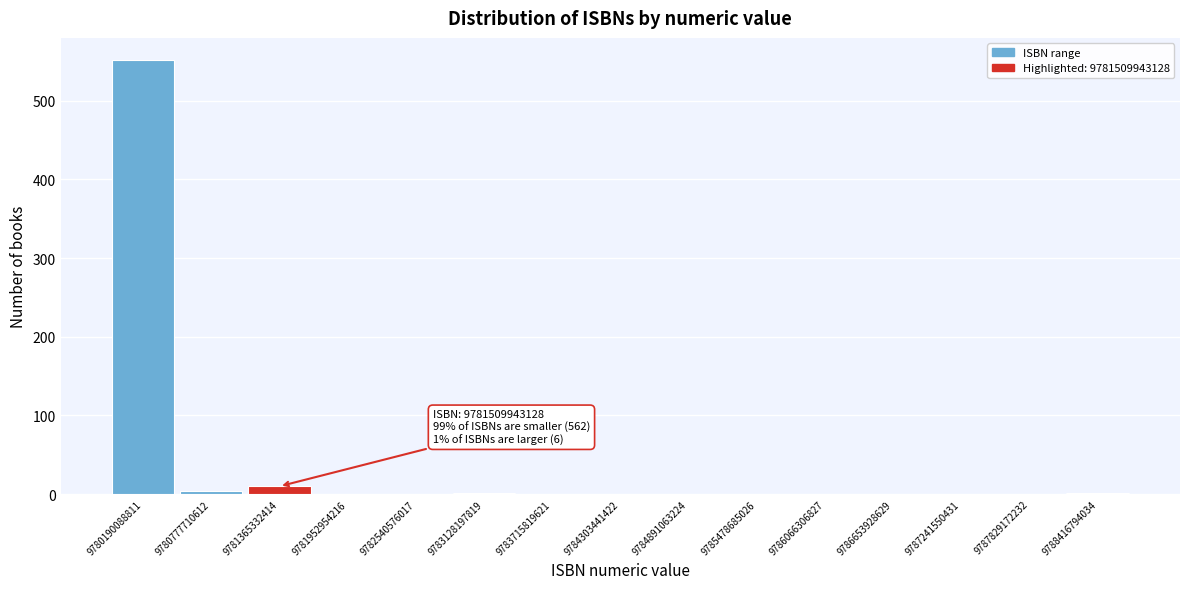

The chart shows a value of 313 at 9784891063224. True or false?

False